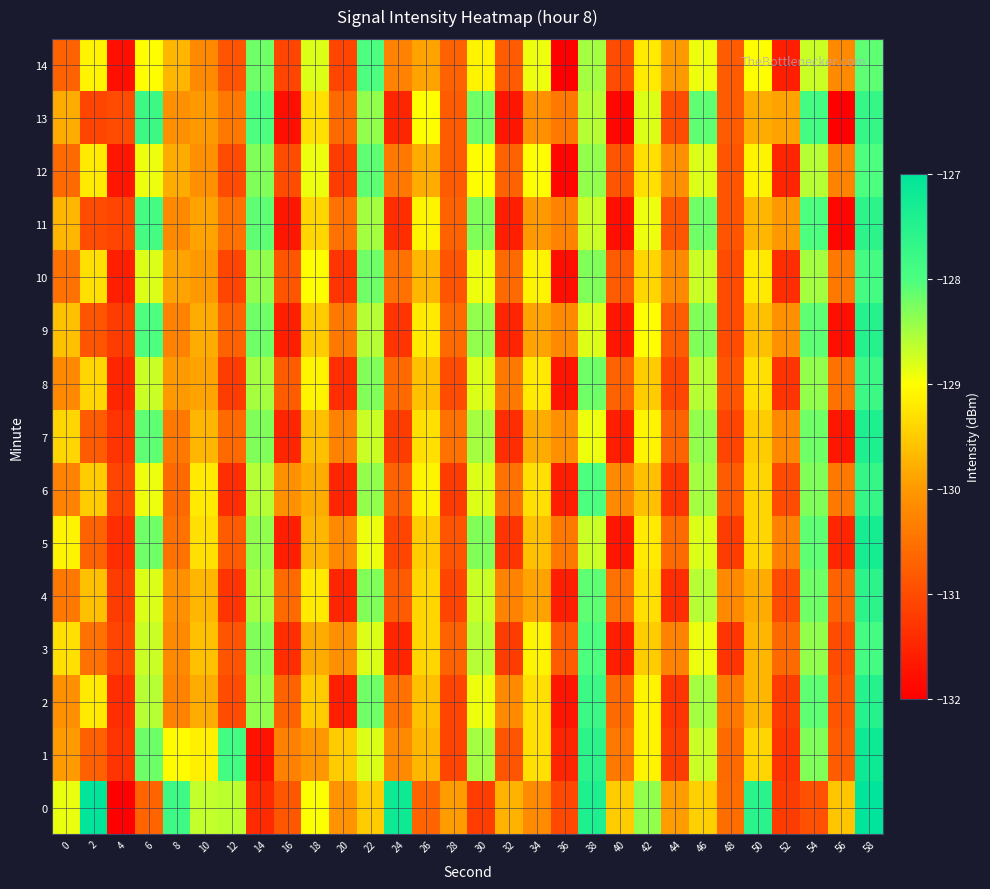

Reading right to left, list all the values displayed in this chart.

0: 58=-127.0	56=-129.5	54=-130.9	52=-131.2	50=-127.6	48=-130.6	46=-129.5	44=-130.0	42=-128.4	40=-129.5	38=-127.4	36=-131.0	34=-130.2	32=-129.7	30=-131.2	28=-129.9	26=-130.7	24=-127.2	22=-129.5	20=-130.1	18=-129.0	16=-130.9	14=-131.4	12=-128.6	10=-128.7	8=-127.8	6=-130.7	4=-132.2	2=-125.9	0=-128.9
1: 58=-127.2	56=-130.8	54=-128.3	52=-131.3	50=-129.4	48=-130.6	46=-128.7	44=-131.2	42=-129.1	40=-130.4	38=-127.6	36=-131.5	34=-129.3	32=-130.9	30=-128.5	28=-131.1	26=-129.7	24=-130.2	22=-128.8	20=-129.5	18=-130.0	16=-130.3	14=-131.7	12=-127.9	10=-129.1	8=-129.0	6=-128.2	4=-131.3	2=-130.7	0=-130.0
2: 58=-127.5	56=-130.9	54=-128.1	52=-131.2	50=-129.7	48=-130.4	46=-128.5	44=-131.3	42=-129.1	40=-130.6	38=-127.8	36=-131.7	34=-129.3	32=-130.2	30=-128.9	28=-131.1	26=-129.6	24=-130.5	22=-128.2	20=-131.6	18=-129.5	16=-130.7	14=-128.4	12=-131.0	10=-129.8	8=-130.3	6=-128.6	4=-131.4	2=-129.2	0=-130.1
3: 58=-127.9	56=-131.0	54=-128.4	52=-130.6	50=-129.7	48=-131.3	46=-128.9	44=-130.3	42=-129.5	40=-131.6	38=-128.0	36=-130.8	34=-129.1	32=-131.2	30=-128.6	28=-130.7	26=-129.4	24=-131.5	22=-128.8	20=-130.1	18=-129.8	16=-131.4	14=-128.3	12=-130.9	10=-129.6	8=-130.2	6=-128.7	4=-131.1	2=-130.5	0=-129.3
4: 58=-127.6	56=-130.7	54=-128.2	52=-131.0	50=-129.8	48=-130.2	46=-128.6	44=-131.4	42=-129.3	40=-130.5	38=-128.1	36=-131.6	34=-129.9	32=-130.3	30=-128.7	28=-131.1	26=-129.4	24=-130.8	22=-128.3	20=-131.5	18=-129.2	16=-130.6	14=-128.5	12=-131.3	10=-129.7	8=-130.1	6=-128.8	4=-131.2	2=-129.6	0=-130.4
5: 58=-127.3	56=-131.5	54=-128.1	52=-130.3	50=-129.4	48=-131.2	46=-128.8	44=-130.6	42=-129.2	40=-131.7	38=-128.7	36=-130.4	34=-129.6	32=-131.3	30=-128.3	28=-130.9	26=-129.5	24=-131.1	22=-128.9	20=-130.2	18=-129.7	16=-131.6	14=-128.4	12=-130.8	10=-129.3	8=-130.5	6=-128.2	4=-131.4	2=-130.7	0=-129.1
6: 58=-127.7	56=-130.4	54=-128.3	52=-131.0	50=-129.4	48=-130.8	46=-128.5	44=-131.3	42=-129.6	40=-130.2	38=-128.0	36=-131.6	34=-129.3	32=-130.5	30=-128.8	28=-131.2	26=-129.1	24=-130.7	22=-128.4	20=-131.5	18=-129.8	16=-130.1	14=-128.6	12=-131.4	10=-129.2	8=-130.6	6=-128.9	4=-131.1	2=-129.5	0=-130.3
7: 58=-127.4	56=-131.7	54=-128.2	52=-130.2	50=-129.5	48=-131.1	46=-128.4	44=-130.7	42=-129.1	40=-131.6	38=-128.9	36=-130.1	34=-129.8	32=-131.4	30=-128.5	28=-130.5	26=-129.3	24=-131.2	22=-128.7	20=-130.3	18=-129.6	16=-131.5	14=-128.3	12=-130.6	10=-129.7	8=-130.4	6=-128.1	4=-131.3	2=-130.8	0=-129.4
8: 58=-127.8	56=-130.5	54=-128.4	52=-131.3	50=-129.3	48=-130.9	46=-128.6	44=-131.1	42=-129.5	40=-130.7	38=-128.2	36=-131.7	34=-129.2	32=-130.4	30=-128.8	28=-131.0	26=-129.6	24=-130.6	22=-128.3	20=-131.4	18=-129.1	16=-130.8	14=-128.5	12=-131.2	10=-129.9	8=-130.0	6=-128.7	4=-131.5	2=-129.4	0=-130.2
9: 58=-127.5	56=-131.8	54=-128.1	52=-130.1	50=-129.6	48=-131.0	46=-128.3	44=-130.8	42=-129.0	40=-131.7	38=-128.8	36=-130.2	34=-129.9	32=-131.5	30=-128.4	28=-130.6	26=-129.2	24=-131.3	22=-128.6	20=-130.4	18=-129.5	16=-131.6	14=-128.2	12=-130.7	10=-129.8	8=-130.3	6=-128.0	4=-131.2	2=-130.9	0=-129.6
10: 58=-127.9	56=-130.4	54=-128.5	52=-131.4	50=-129.2	48=-131.0	46=-128.7	44=-130.2	42=-129.4	40=-130.8	38=-128.3	36=-131.8	34=-129.1	32=-130.6	30=-128.9	28=-130.9	26=-129.7	24=-130.5	22=-128.2	20=-131.3	18=-129.0	16=-130.9	14=-128.4	12=-131.1	10=-130.0	8=-129.9	6=-128.8	4=-131.6	2=-129.3	0=-130.5
11: 58=-127.6	56=-131.9	54=-128.0	52=-130.0	50=-129.7	48=-130.9	46=-128.2	44=-130.9	42=-128.9	40=-131.8	38=-128.7	36=-130.3	34=-130.0	32=-131.6	30=-128.3	28=-130.7	26=-129.1	24=-131.4	22=-128.5	20=-130.5	18=-129.4	16=-131.7	14=-128.1	12=-130.5	10=-129.9	8=-130.2	6=-127.9	4=-131.1	2=-131.0	0=-129.7
12: 58=-128.0	56=-130.3	54=-128.6	52=-131.5	50=-129.1	48=-130.9	46=-128.8	44=-130.1	42=-129.3	40=-130.9	38=-128.4	36=-131.9	34=-129.0	32=-130.7	30=-129.0	28=-130.8	26=-129.8	24=-130.4	22=-128.1	20=-131.2	18=-128.9	16=-131.0	14=-128.3	12=-131.0	10=-130.1	8=-129.8	6=-128.9	4=-131.7	2=-129.2	0=-130.6
13: 58=-127.7	56=-132.0	54=-127.9	52=-129.9	50=-129.8	48=-130.8	46=-128.1	44=-131.0	42=-128.8	40=-131.9	38=-128.6	36=-130.4	34=-130.1	32=-131.7	30=-128.2	28=-130.8	26=-129.0	24=-131.5	22=-128.4	20=-130.6	18=-129.3	16=-131.8	14=-128.0	12=-130.4	10=-130.0	8=-130.1	6=-127.8	4=-131.0	2=-131.1	0=-129.8
14: 58=-128.1	56=-130.2	54=-128.7	52=-131.6	50=-129.0	48=-130.8	46=-128.9	44=-130.0	42=-129.2	40=-131.0	38=-128.5	36=-132.0	34=-128.9	32=-130.8	30=-129.1	28=-130.7	26=-129.9	24=-130.3	22=-128.0	20=-131.1	18=-128.8	16=-131.1	14=-128.2	12=-130.9	10=-130.2	8=-129.7	6=-129.0	4=-131.8	2=-129.1	0=-130.7